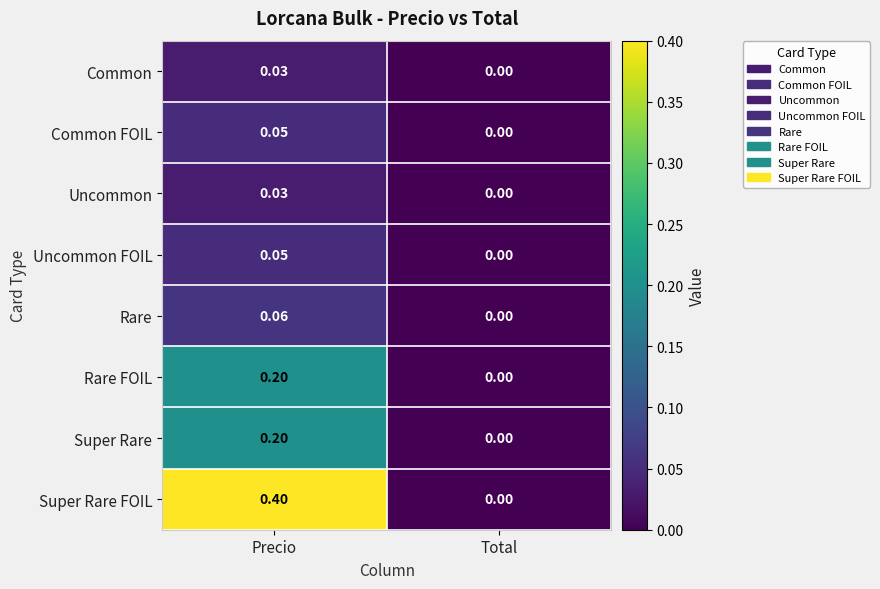

At which label does Rare reach its peak?

Precio